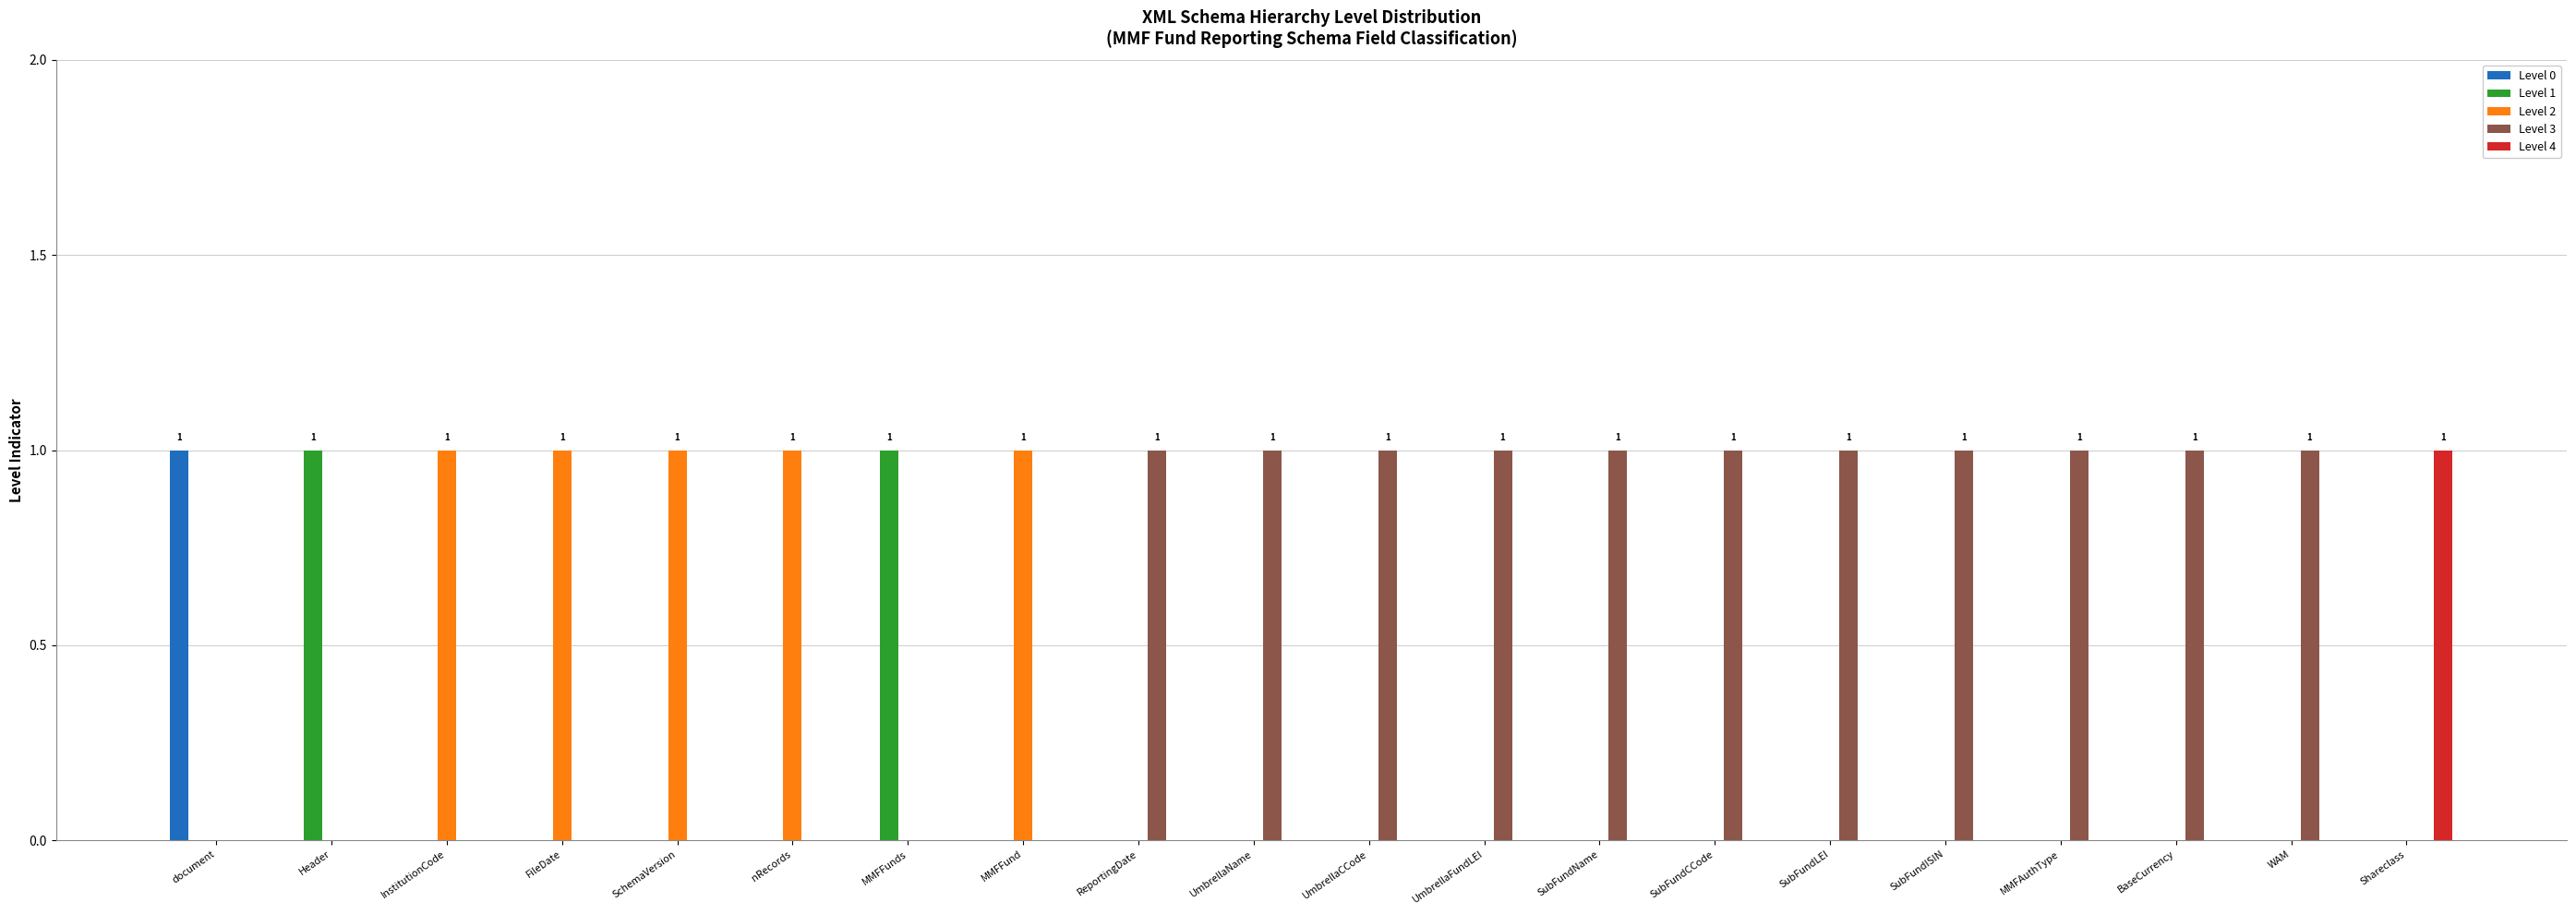

Reading left to right, list all the values displayed in this chart.

Level 0: document=1	Header=0	InstitutionCode=0	FileDate=0	SchemaVersion=0	nRecords=0	MMFFunds=0	MMFFund=0	ReportingDate=0	UmbrellaName=0	UmbrellaCCode=0	UmbrellaFundLEI=0	SubFundName=0	SubFundCCode=0	SubFundLEI=0	SubFundISIN=0	MMFAuthType=0	BaseCurrency=0	WAM=0	Shareclass=0
Level 1: document=0	Header=1	InstitutionCode=0	FileDate=0	SchemaVersion=0	nRecords=0	MMFFunds=1	MMFFund=0	ReportingDate=0	UmbrellaName=0	UmbrellaCCode=0	UmbrellaFundLEI=0	SubFundName=0	SubFundCCode=0	SubFundLEI=0	SubFundISIN=0	MMFAuthType=0	BaseCurrency=0	WAM=0	Shareclass=0
Level 2: document=0	Header=0	InstitutionCode=1	FileDate=1	SchemaVersion=1	nRecords=1	MMFFunds=0	MMFFund=1	ReportingDate=0	UmbrellaName=0	UmbrellaCCode=0	UmbrellaFundLEI=0	SubFundName=0	SubFundCCode=0	SubFundLEI=0	SubFundISIN=0	MMFAuthType=0	BaseCurrency=0	WAM=0	Shareclass=0
Level 3: document=0	Header=0	InstitutionCode=0	FileDate=0	SchemaVersion=0	nRecords=0	MMFFunds=0	MMFFund=0	ReportingDate=1	UmbrellaName=1	UmbrellaCCode=1	UmbrellaFundLEI=1	SubFundName=1	SubFundCCode=1	SubFundLEI=1	SubFundISIN=1	MMFAuthType=1	BaseCurrency=1	WAM=1	Shareclass=0
Level 4: document=0	Header=0	InstitutionCode=0	FileDate=0	SchemaVersion=0	nRecords=0	MMFFunds=0	MMFFund=0	ReportingDate=0	UmbrellaName=0	UmbrellaCCode=0	UmbrellaFundLEI=0	SubFundName=0	SubFundCCode=0	SubFundLEI=0	SubFundISIN=0	MMFAuthType=0	BaseCurrency=0	WAM=0	Shareclass=1